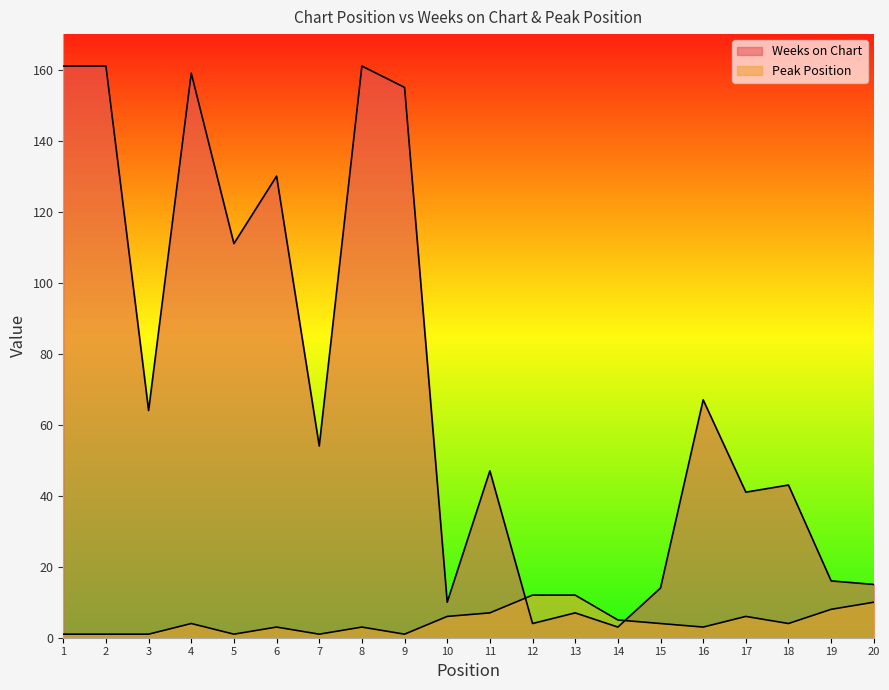

Reading left to right, extract all data points from this chart.

Weeks on Chart: 1=161	2=161	3=64	4=159	5=111	6=130	7=54	8=161	9=155	10=10	11=47	12=4	13=7	14=3	15=14	16=67	17=41	18=43	19=16	20=15
Peak Position: 1=1	2=1	3=1	4=4	5=1	6=3	7=1	8=3	9=1	10=6	11=7	12=12	13=12	14=5	15=4	16=3	17=6	18=4	19=8	20=10